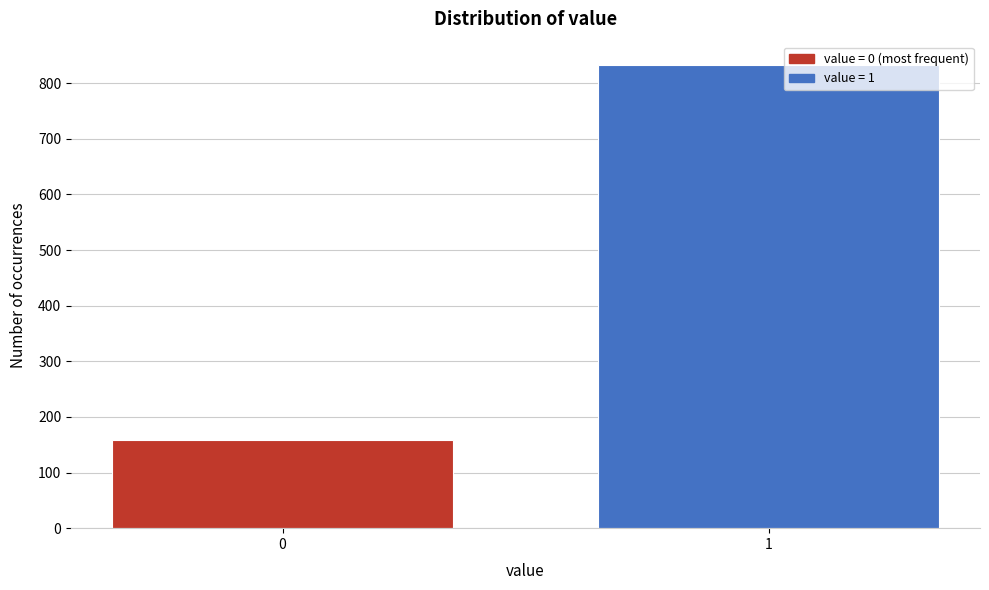

Reading left to right, list all the values displayed in this chart.

0=159	1=833